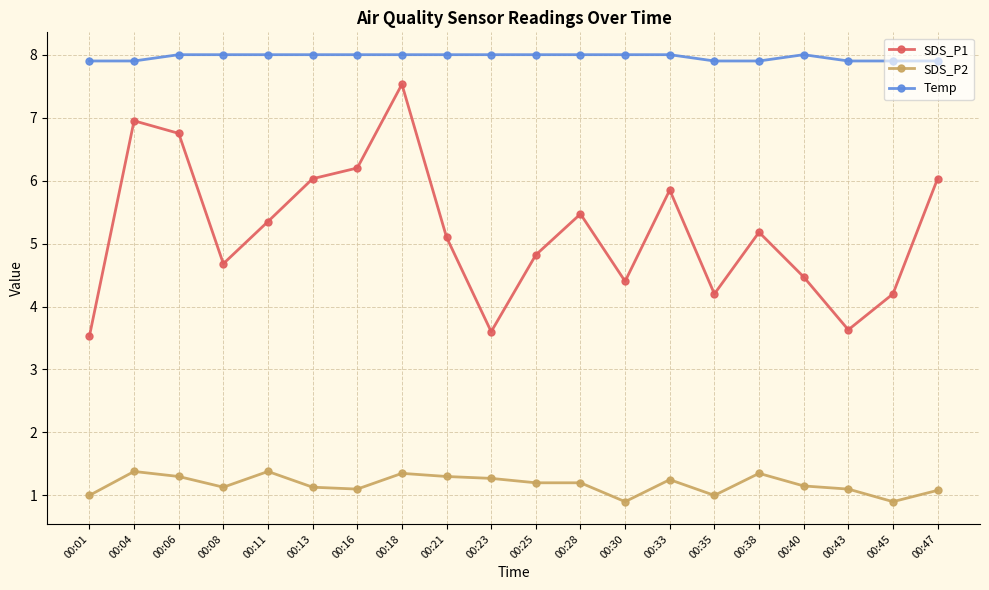

Where is the first local maximum for SDS_P1?

00:04